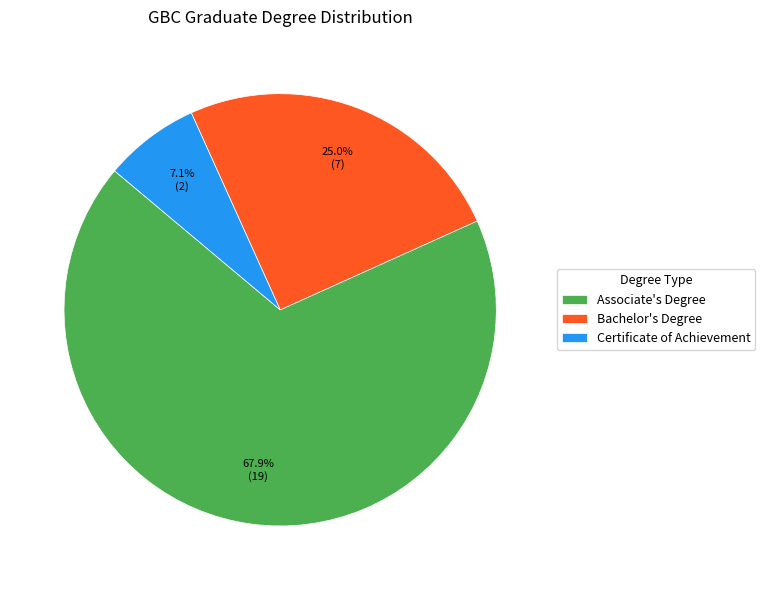

To the nearest percent, what is the combined percentage of Associate's Degree and Certificate of Achievement?

75%